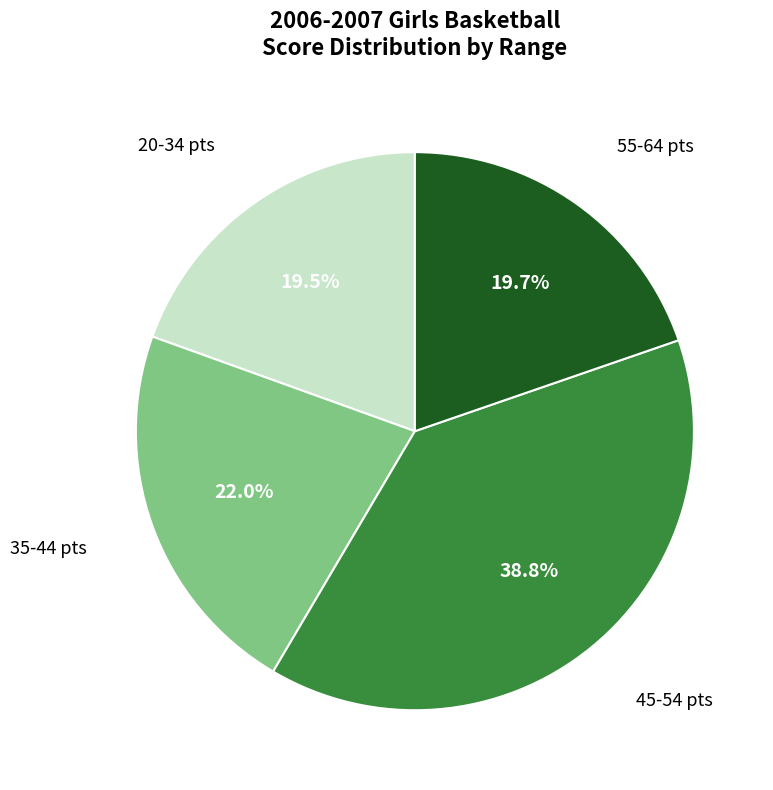

How many segments does this pie chart have?

4